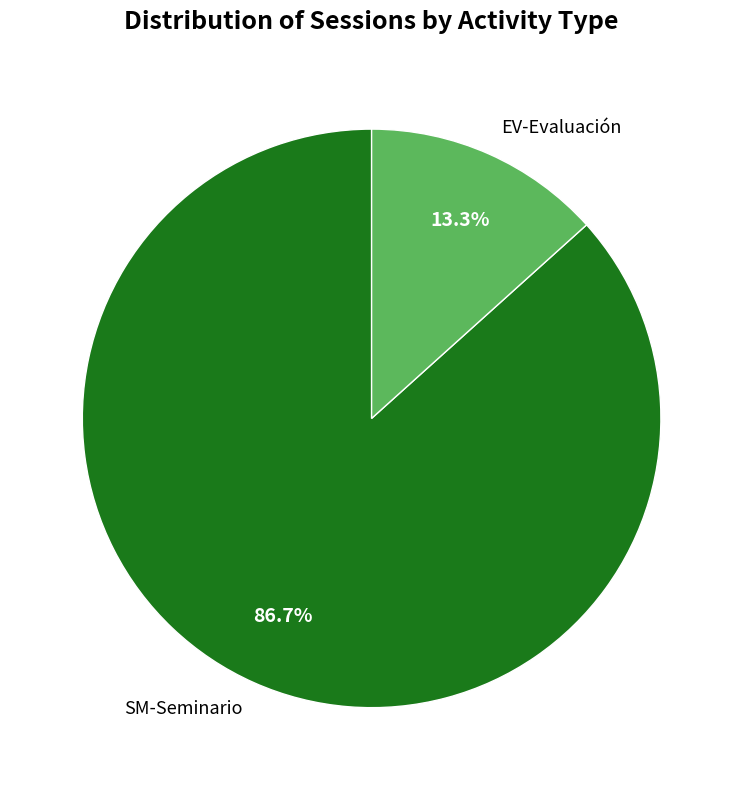

To the nearest percent, what portion does SM-Seminario represent?

87%